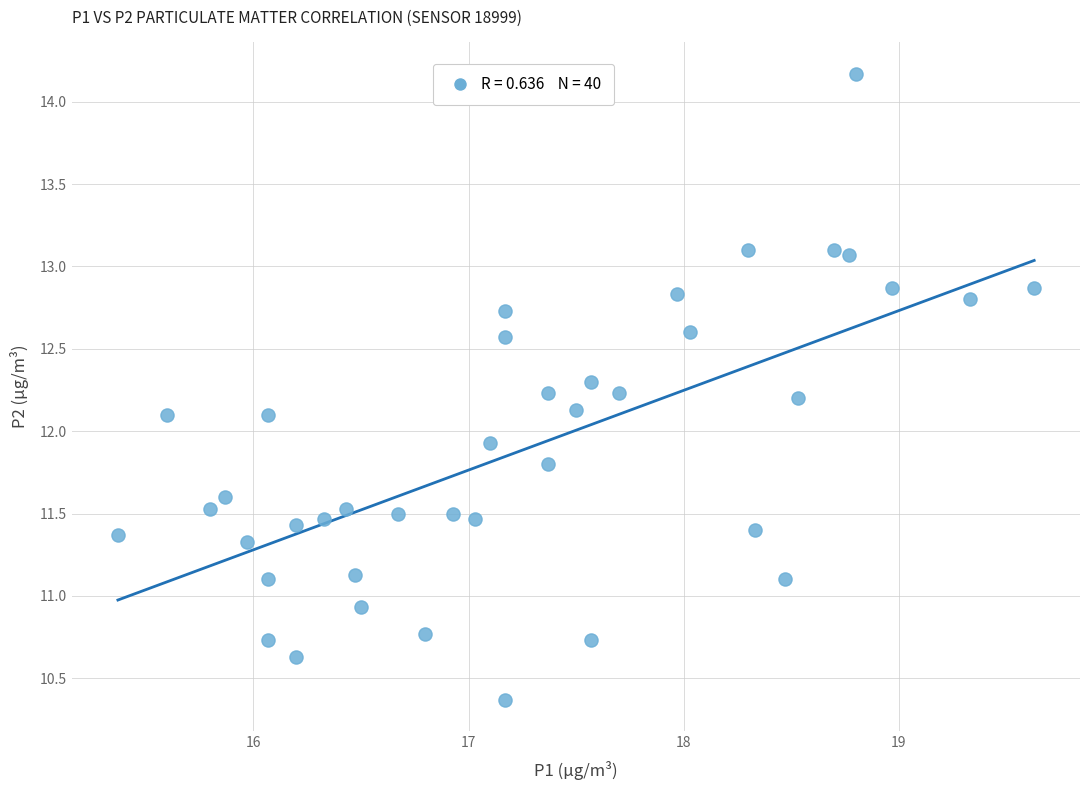

What is the range of X values (max minus min)?

4.3